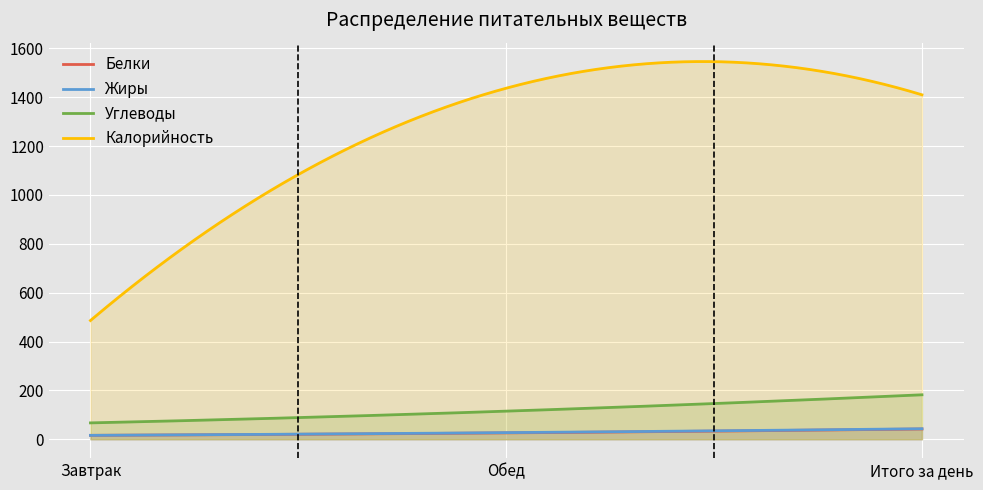

How many lines are shown in the chart?

4